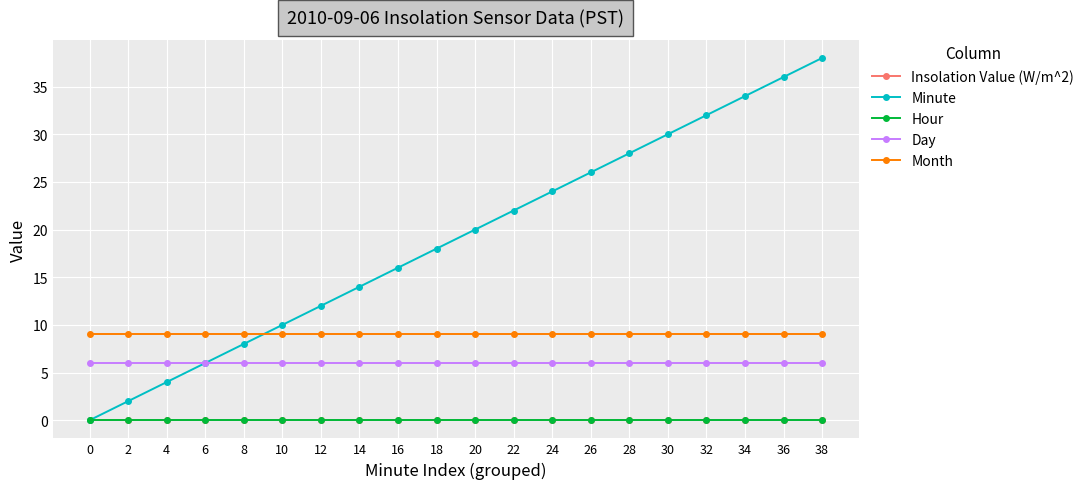

Is it true that Minute equals 38 at 38?

True